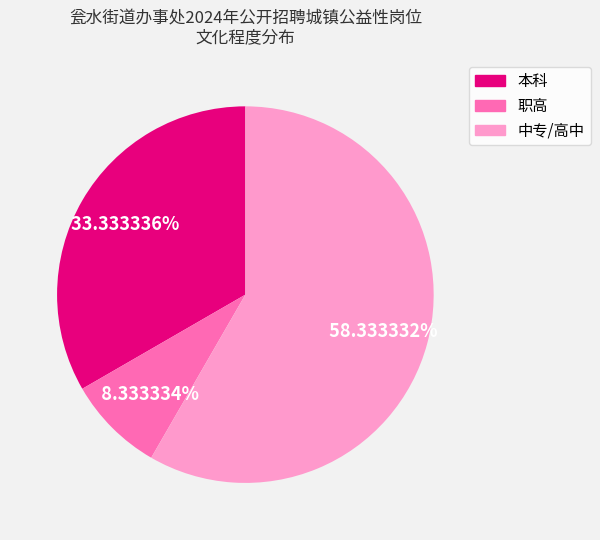

To the nearest percent, what is the average slice percentage?

33%